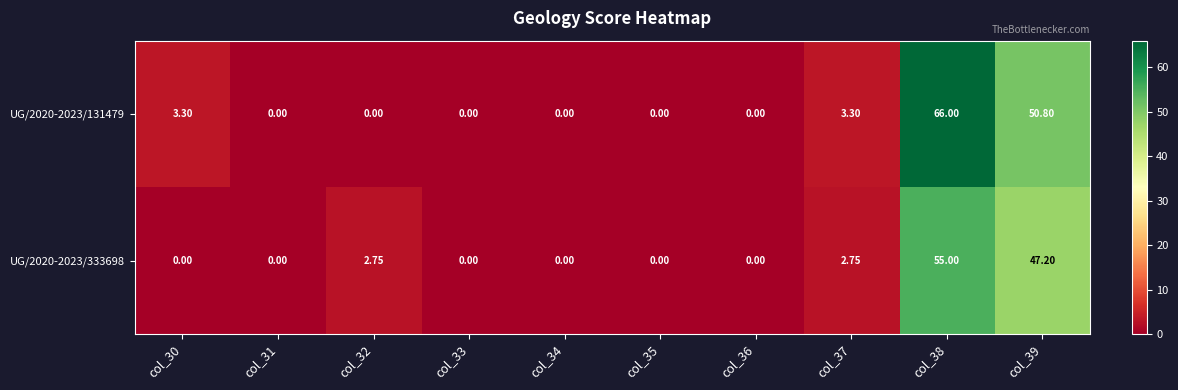

Is the value of UG/2020-2023/131479 at col_32 greater than the value of UG/2020-2023/333698 at col_39?

No